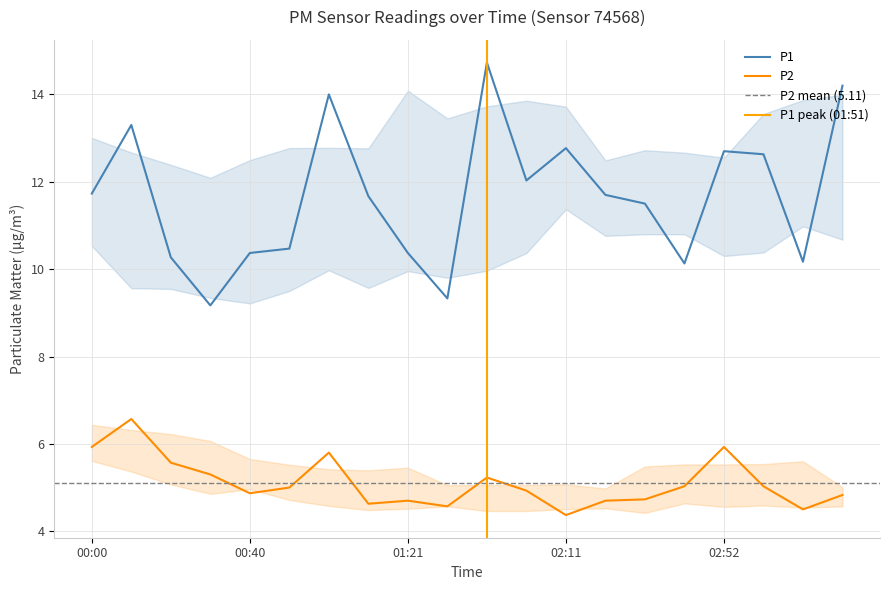

At 03:12, list the series in order from largest to smallest.

P1, P2